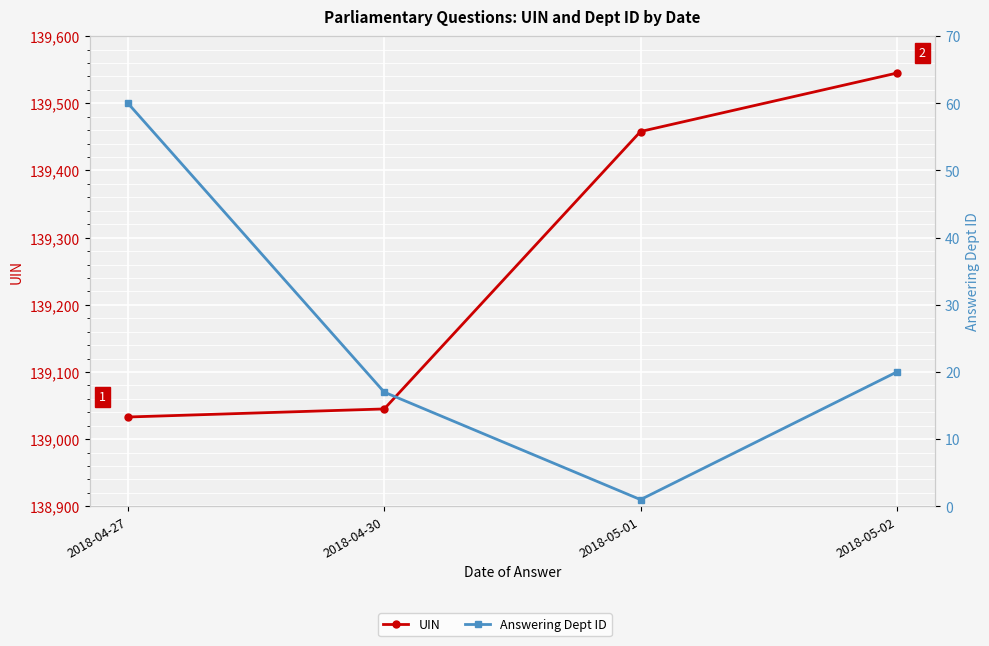

What is the difference between the highest and lowest values at 2018-04-30?

139028